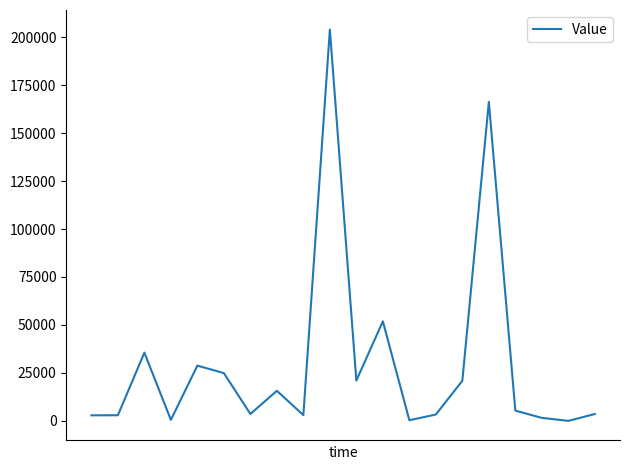

What is the greatest value displayed?

203942